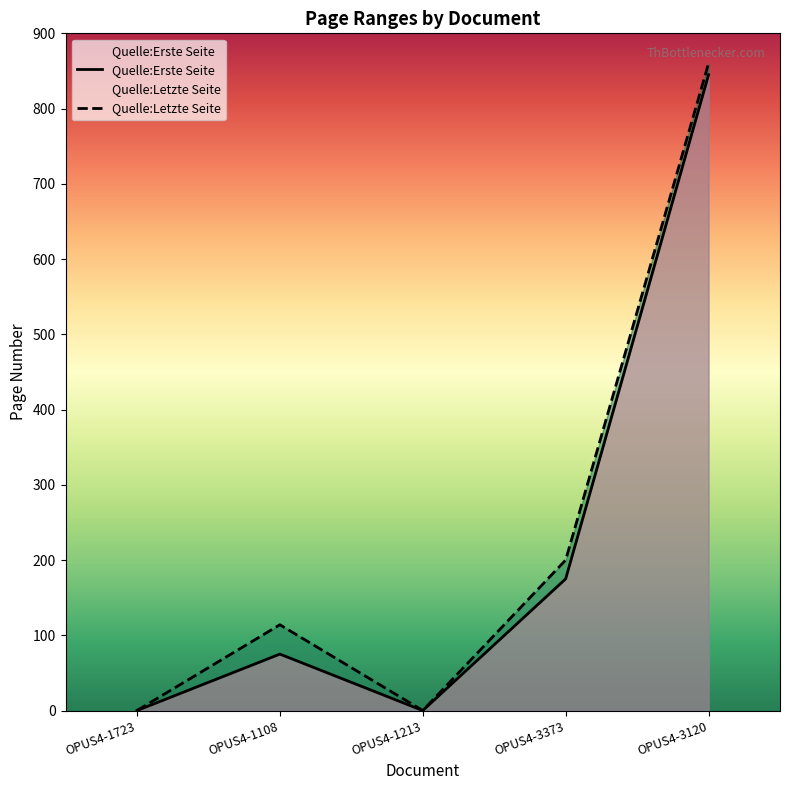

What are all the series names shown in the legend?

Quelle:Erste Seite, Quelle:Letzte Seite